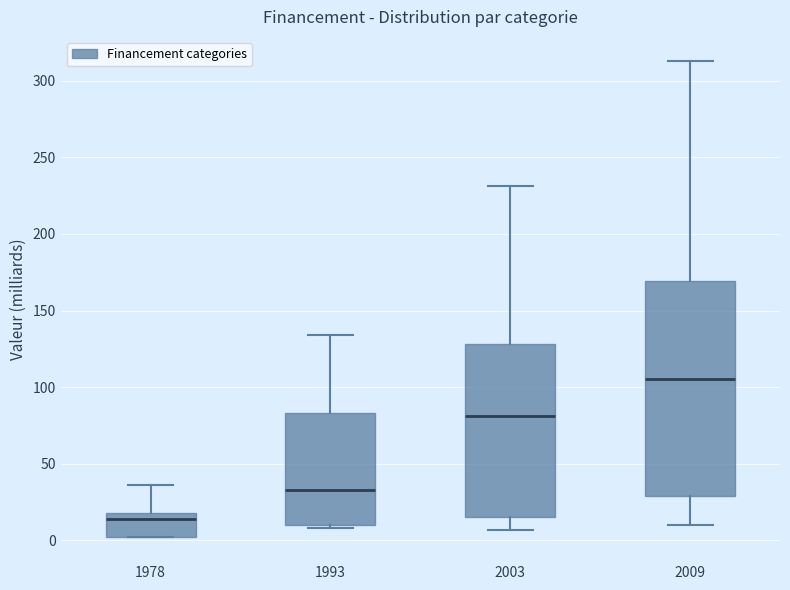

Reading left to right, transcribe this box plot: for each box, give where its median line is, the range the box spans, and where its two whiskers end, as read against the y-axis. The values are not printed on the chart, so give them approximately, as read against the axis.

1978: median 15, box 0 to 20, whiskers 0 to 35
1993: median 35, box 10 to 85, whiskers 10 (just below the box's lower edge) to 135
2003: median 80, box 15 to 130, whiskers 5 to 230
2009: median 105, box 30 to 170, whiskers 10 to 315